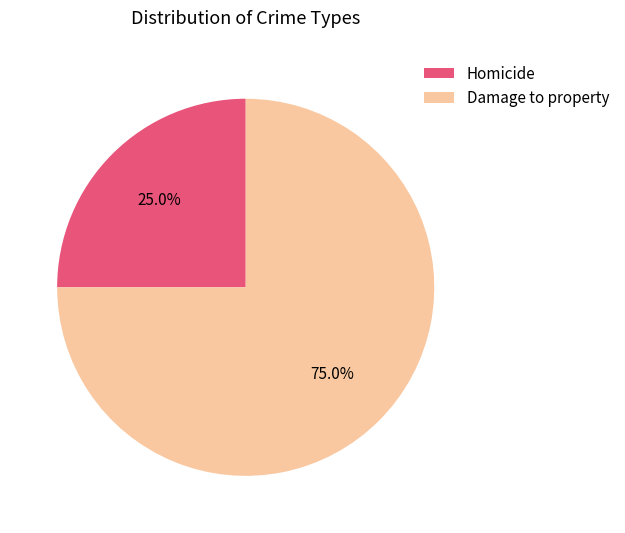

To the nearest percent, what percentage of the pie is Homicide?

25%